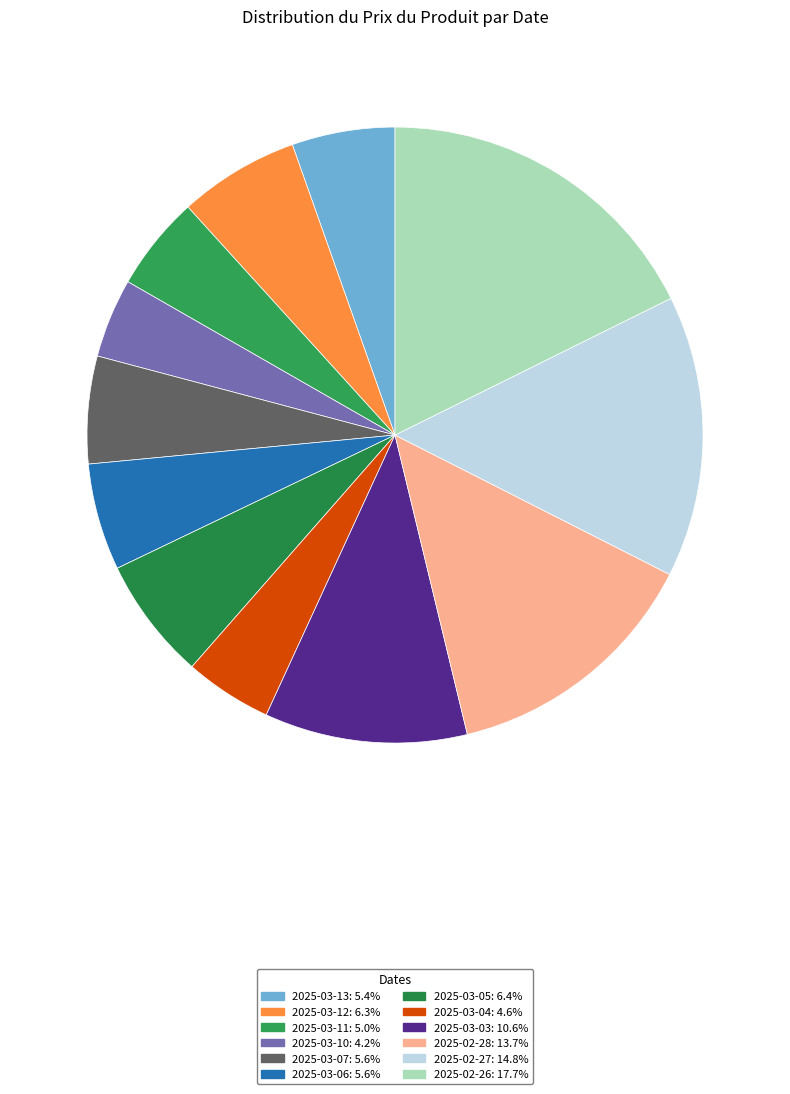

How many slices are in this pie chart?

12